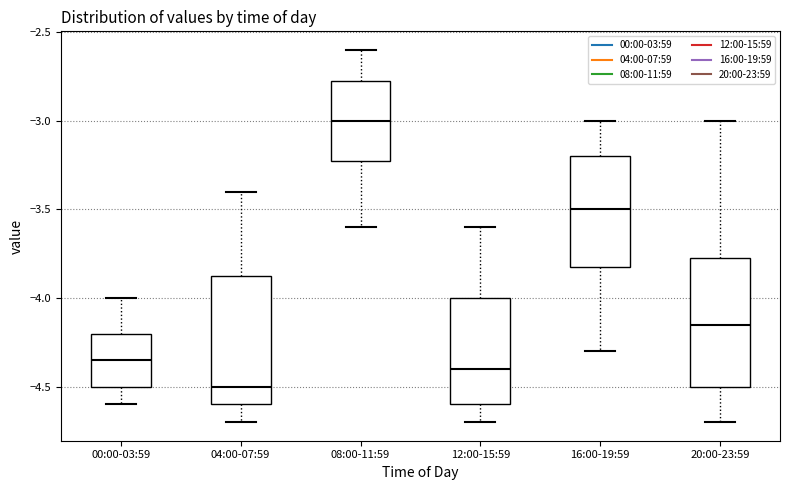

Where is the upper edge of the box for 20:00-23:59 on the y-axis? The values are not printed on the chart, so give them approximately, as read against the axis.

-3.75